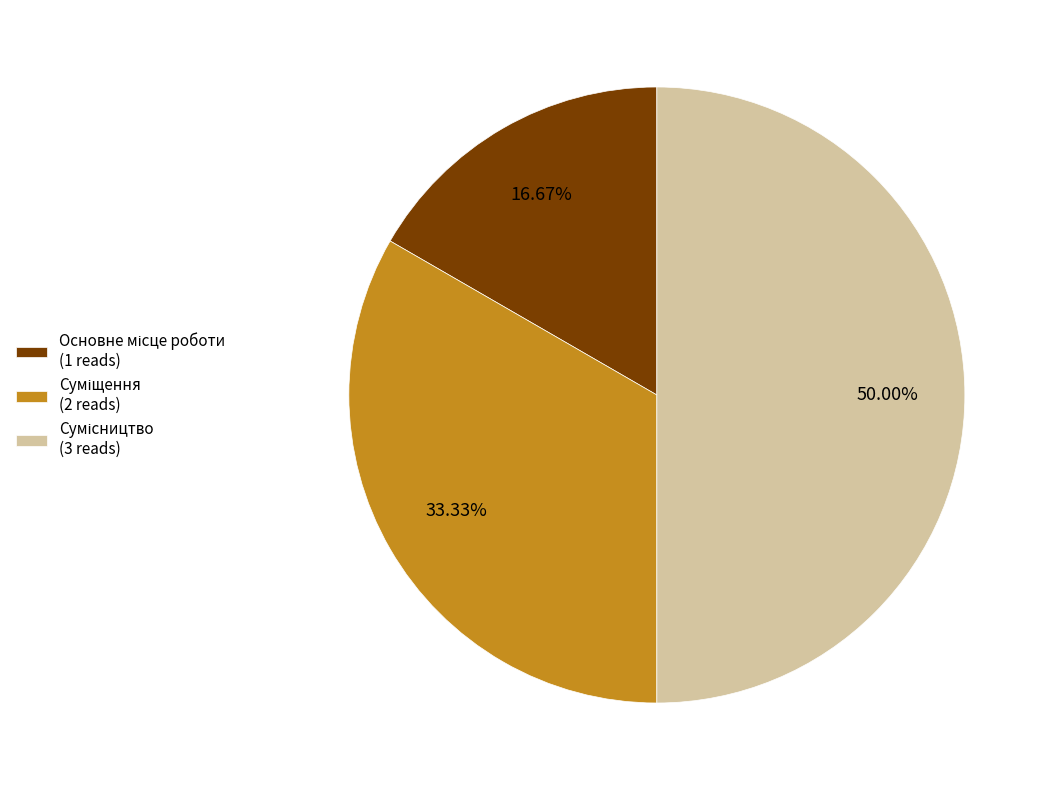

How many segments does this pie chart have?

3